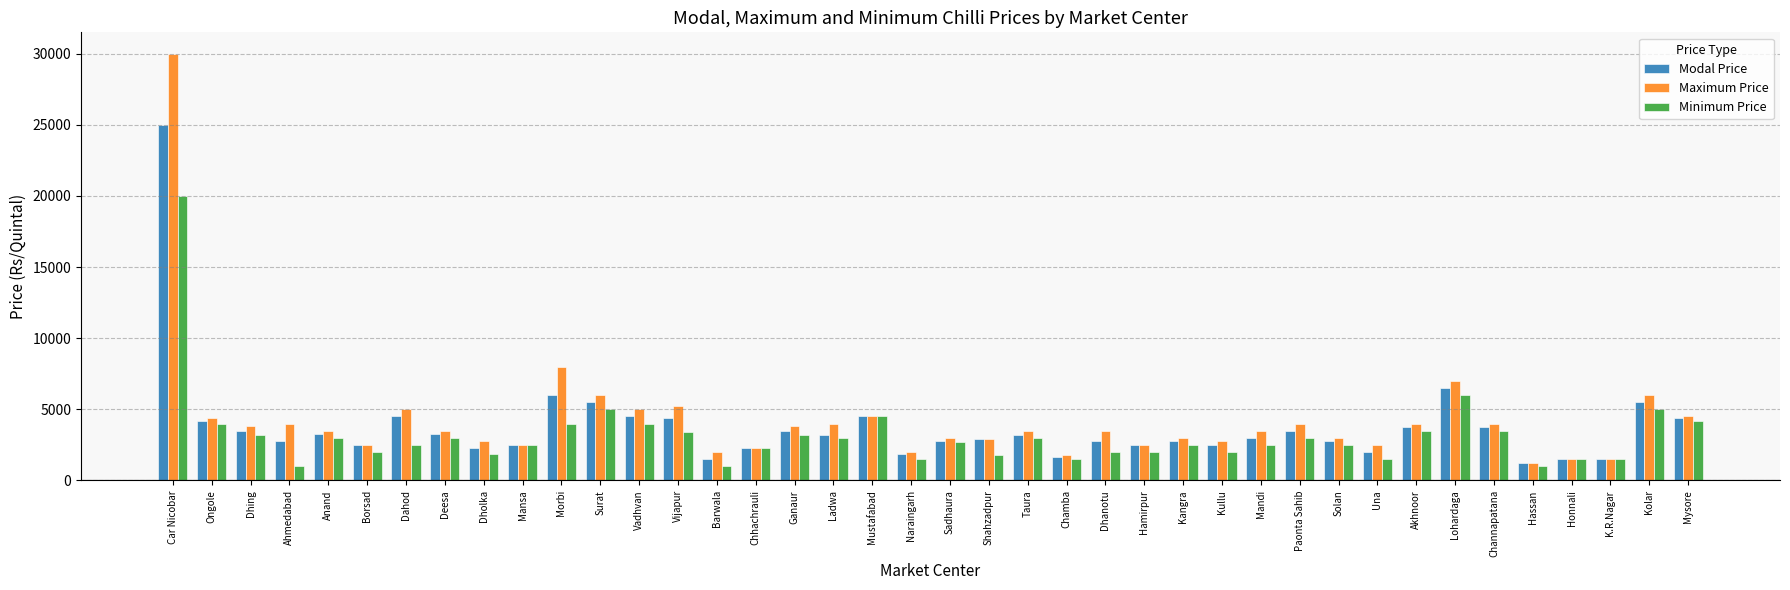

Rank the series by their maximum value, from highest to lowest.

Maximum Price, Modal Price, Minimum Price